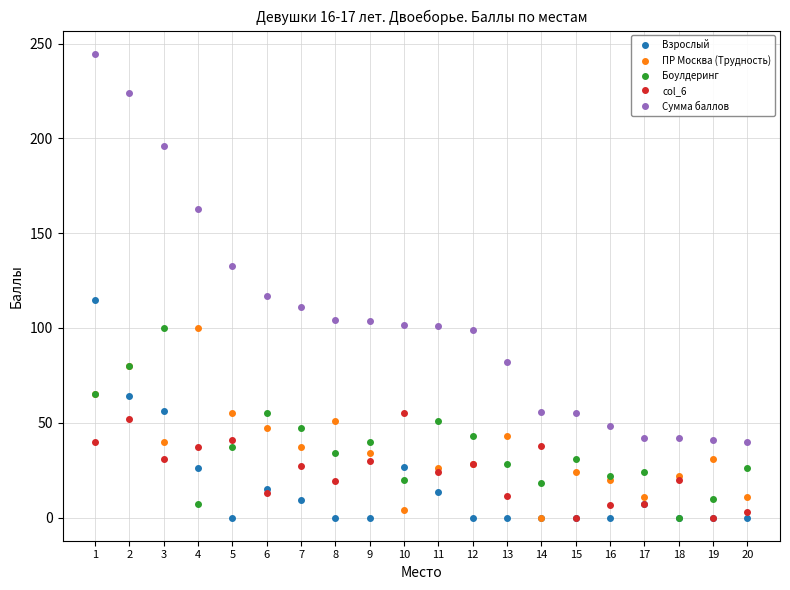

What is the highest value of the Боулдеринг series?

100.0